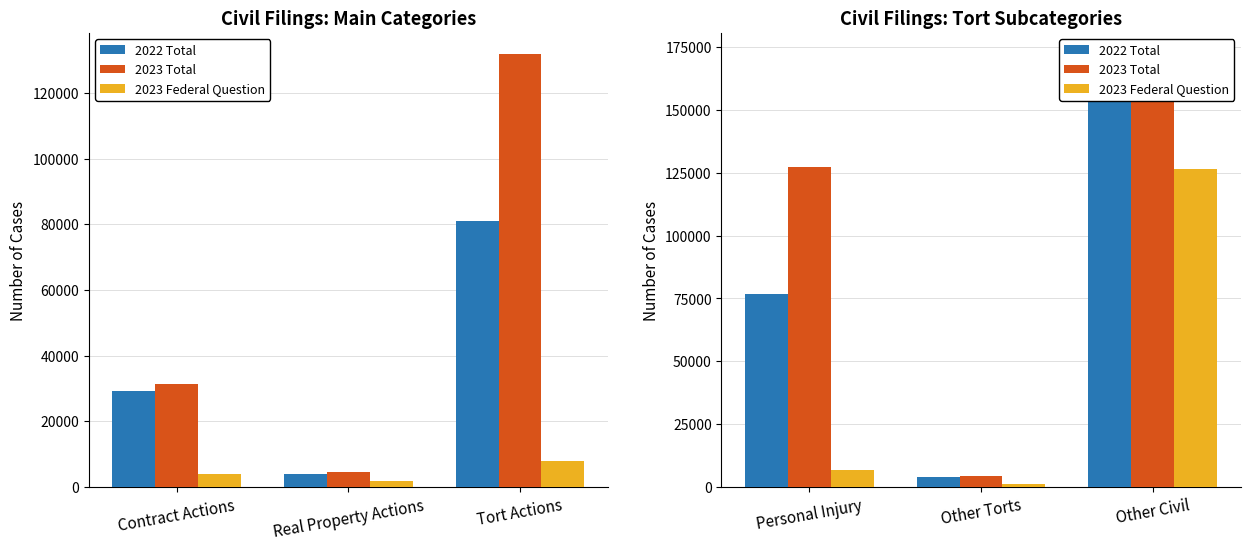

Which category has the lowest value across all series?

Other Torts